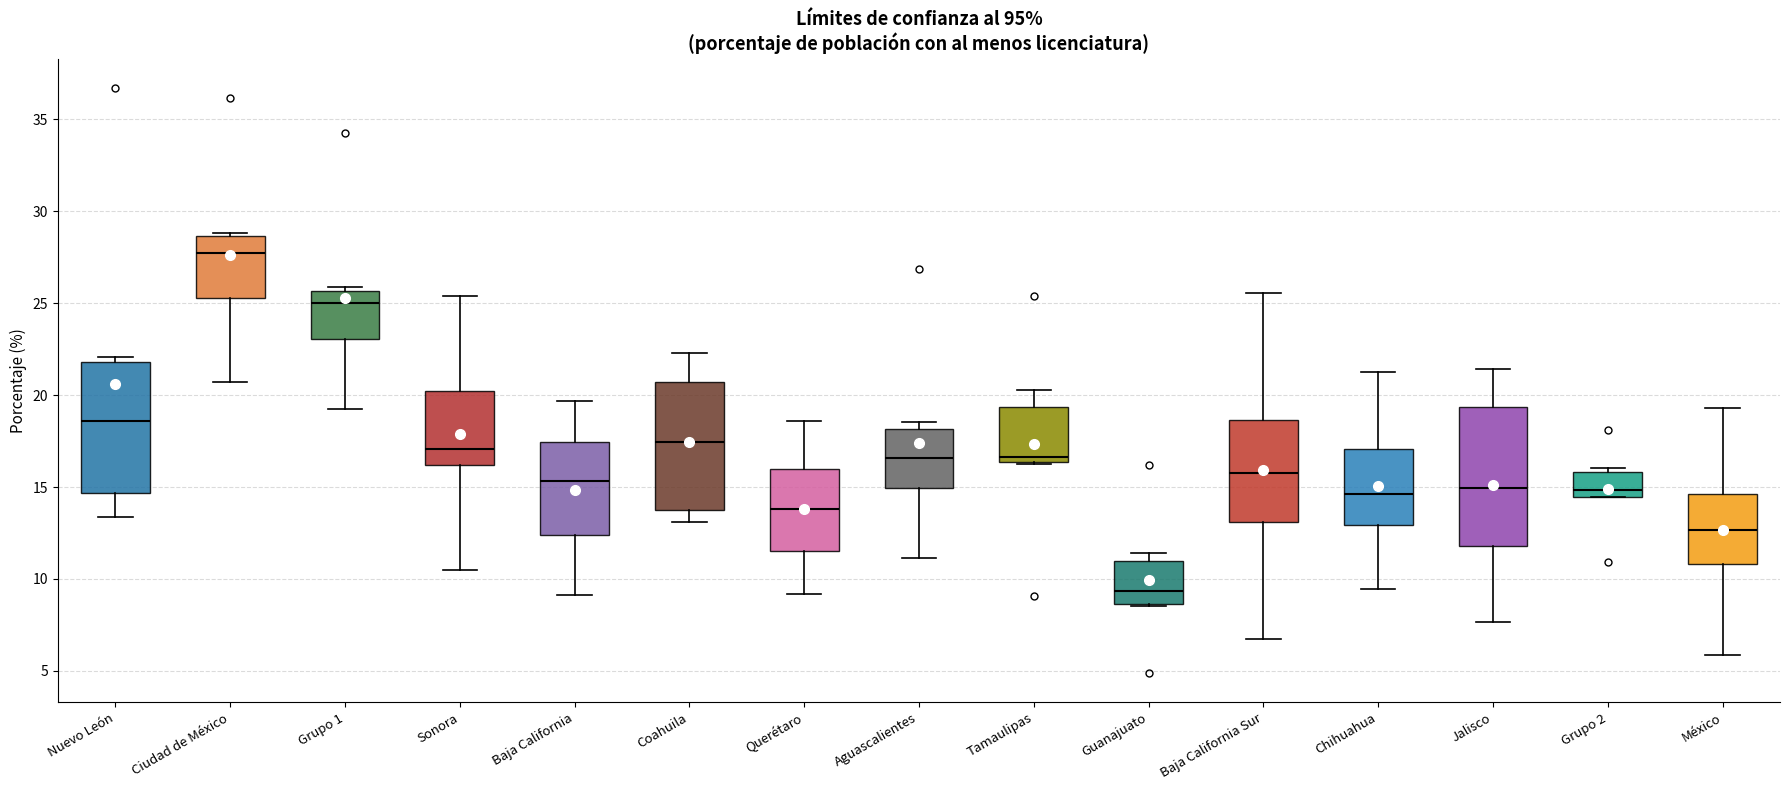

Reading left to right, transcribe this box plot: for each box, give where its median line is, the range the box spans, and where its two whiskers end, as read against the y-axis. The values are not printed on the chart, so give them approximately, as read against the axis.

Nuevo León: median 18.5, box 14.5 to 22.0, whiskers 13.5 to 22.0 (just above the box's upper edge)
Ciudad de México: median 27.5, box 25.5 to 28.5, whiskers 20.5 to 29.0
Grupo 1: median 25.0, box 23.0 to 25.5, whiskers 19.0 to 26.0
Sonora: median 17.0, box 16.0 to 20.0, whiskers 10.5 to 25.5
Baja California: median 15.5, box 12.5 to 17.5, whiskers 9.0 to 19.5
Coahuila: median 17.5, box 14.0 to 20.5, whiskers 13.0 to 22.5
Querétaro: median 14.0, box 11.5 to 16.0, whiskers 9.0 to 18.5
Aguascalientes: median 16.5, box 15.0 to 18.0, whiskers 11.0 to 18.5
Tamaulipas: median 16.5 (just above the box's lower edge), box 16.5 to 19.5, whiskers 16.5 to 20.5
Guanajuato: median 9.5, box 8.5 to 11.0, whiskers 8.5 to 11.5
Baja California Sur: median 16.0, box 13.0 to 18.5, whiskers 7.0 to 25.5
Chihuahua: median 14.5, box 13.0 to 17.0, whiskers 9.5 to 21.5
Jalisco: median 15.0, box 12.0 to 19.5, whiskers 7.5 to 21.5
Grupo 2: median 15.0, box 14.5 to 16.0, whiskers 14.5 to 16.0 (just above the box's upper edge)
México: median 12.5, box 11.0 to 14.5, whiskers 6.0 to 19.5